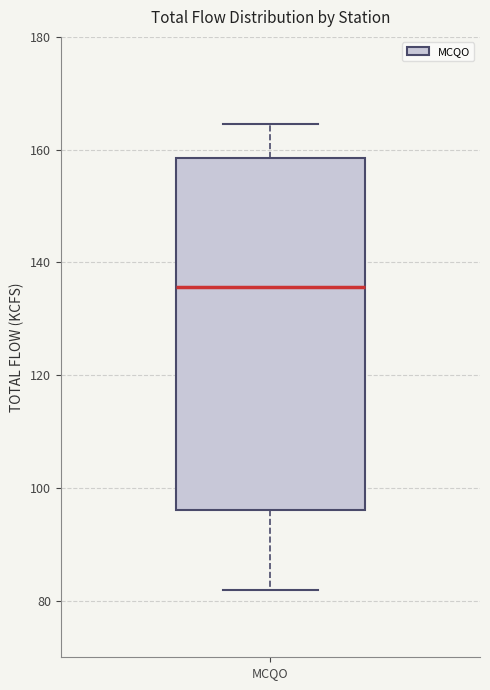

Transcribe this box plot: give where the median line is, the range the box spans, and where the two whiskers end, as read against the y-axis. The values are not printed on the chart, so give them approximately, as read against the axis.

median 136, box 96 to 158, whiskers 82 to 164